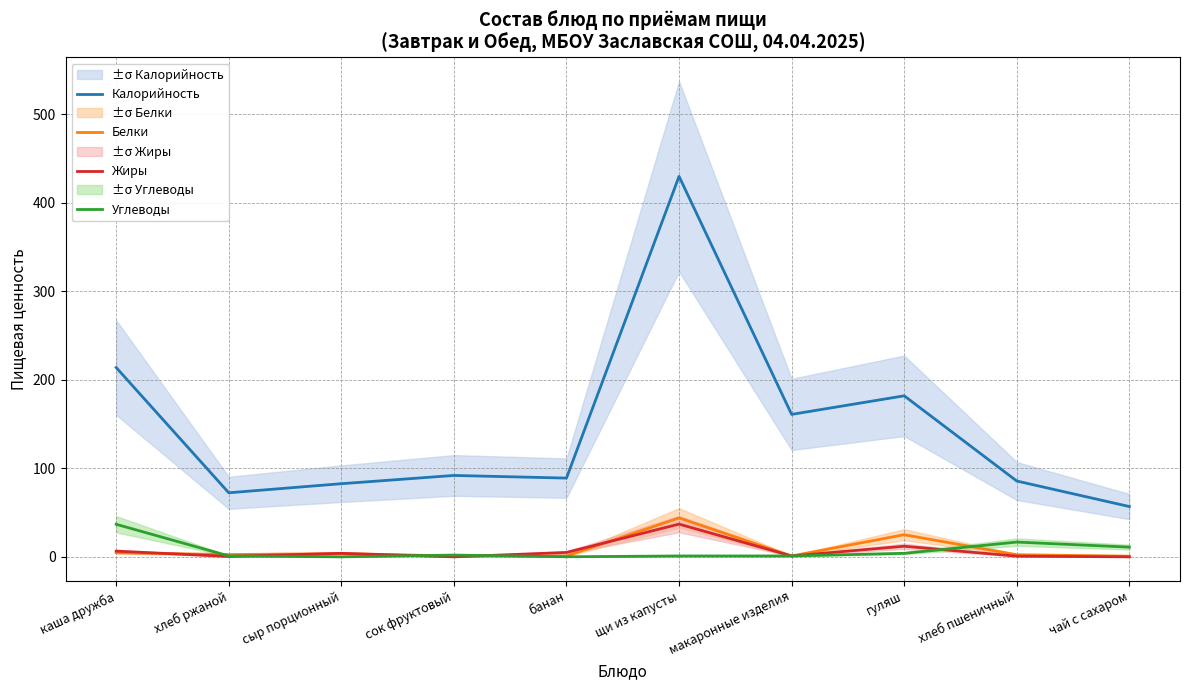

What position from the left is щи из капусты?

6